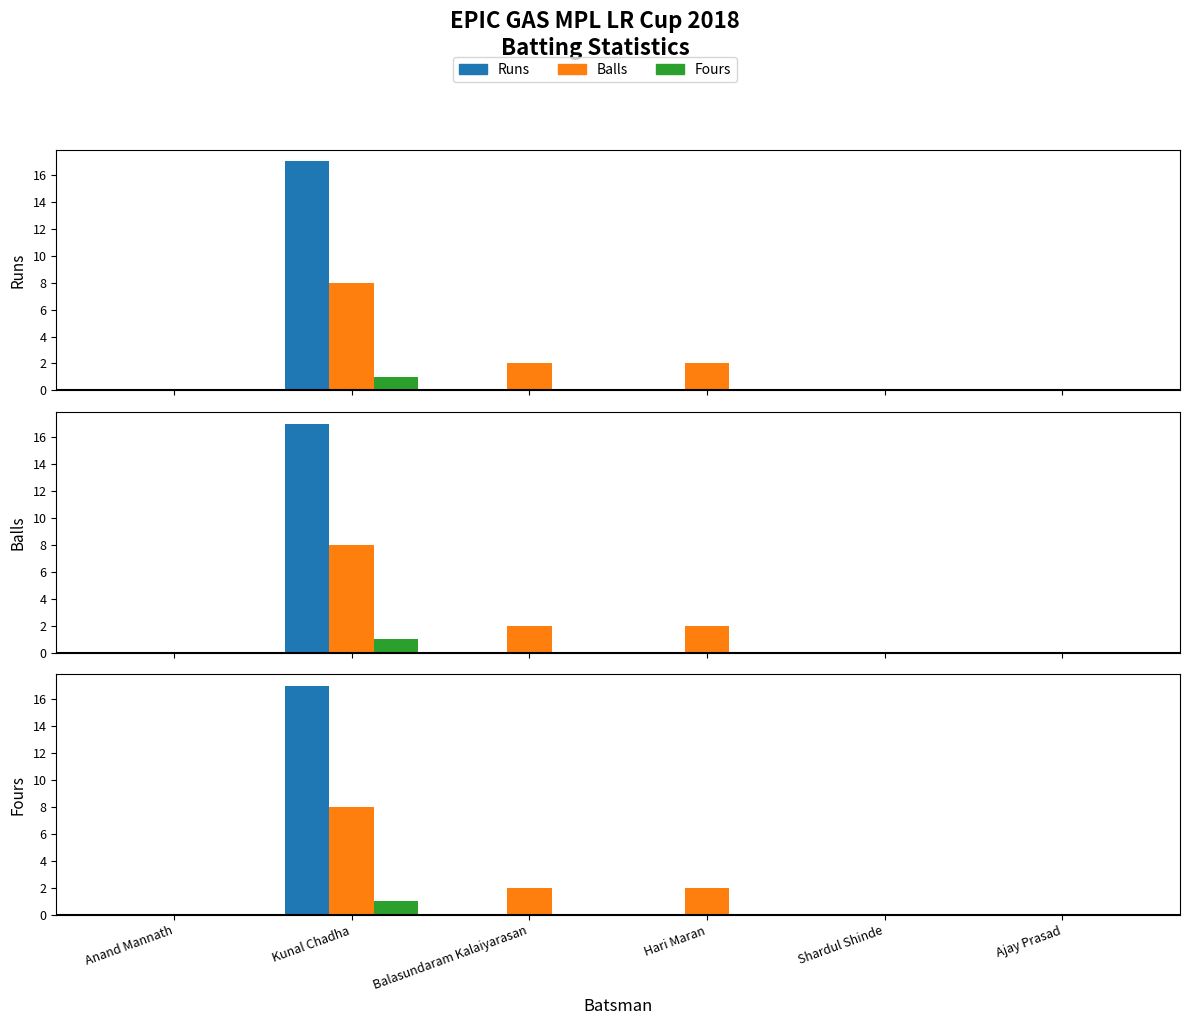

What is the value of the Balls bar at the 3rd from the left?

2